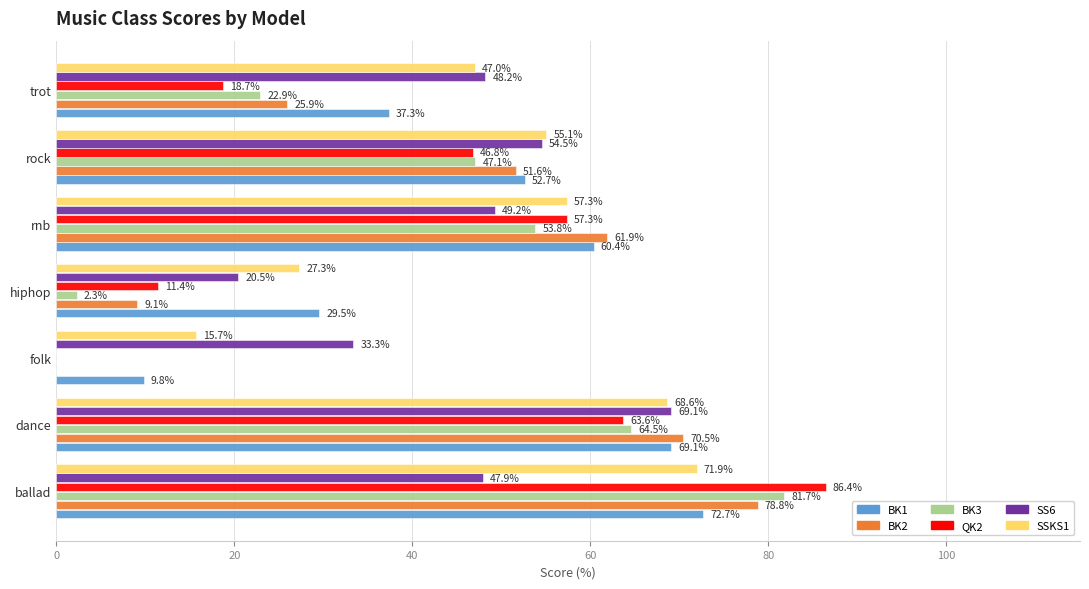

What is the sum of all SSKS1 values?

342.9